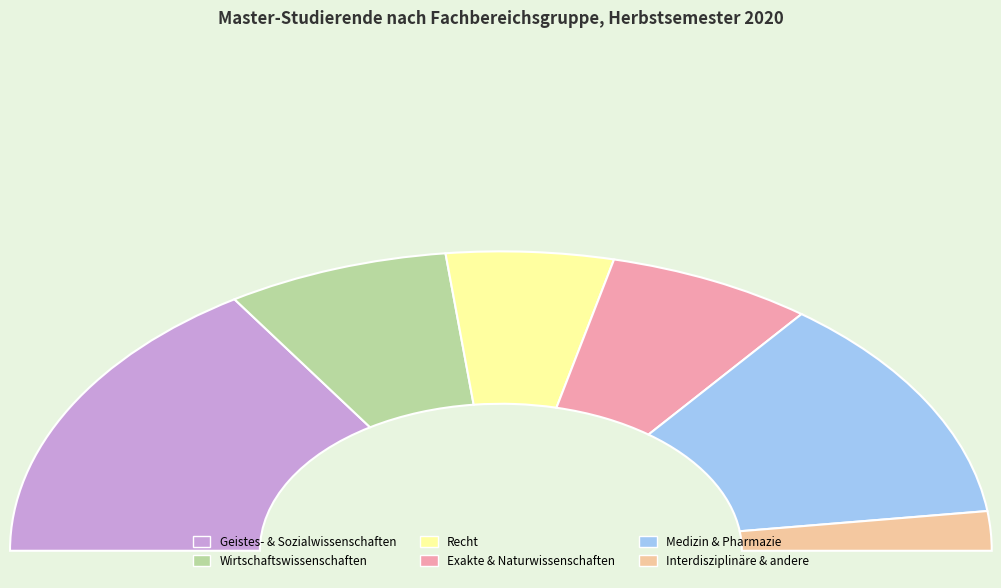

How many slices are in this pie chart?

6